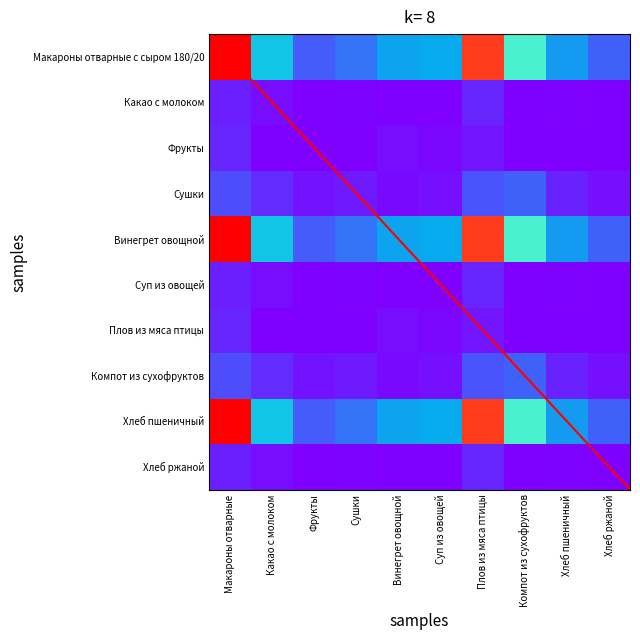

Which series has the largest total across all categories?

Макароны отварные с сыром 180/20